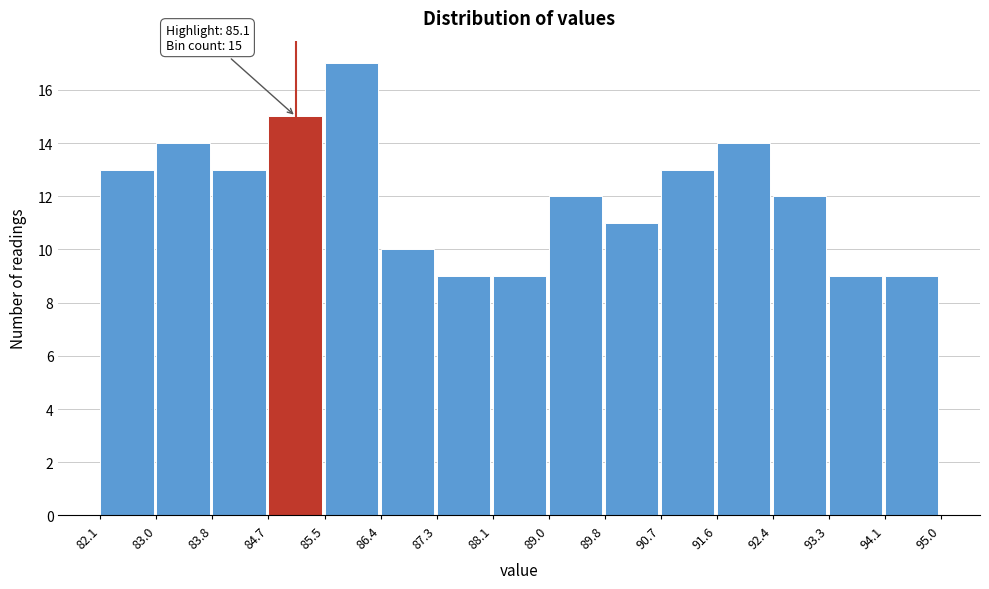

Which range on the x-axis has the tallest bar?

85.5 to 86.4